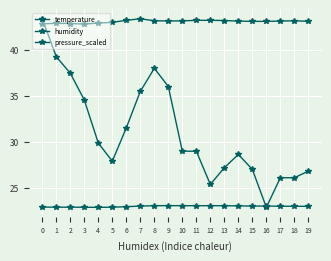

Is it true that humidity equals 70.4 at 10?

False